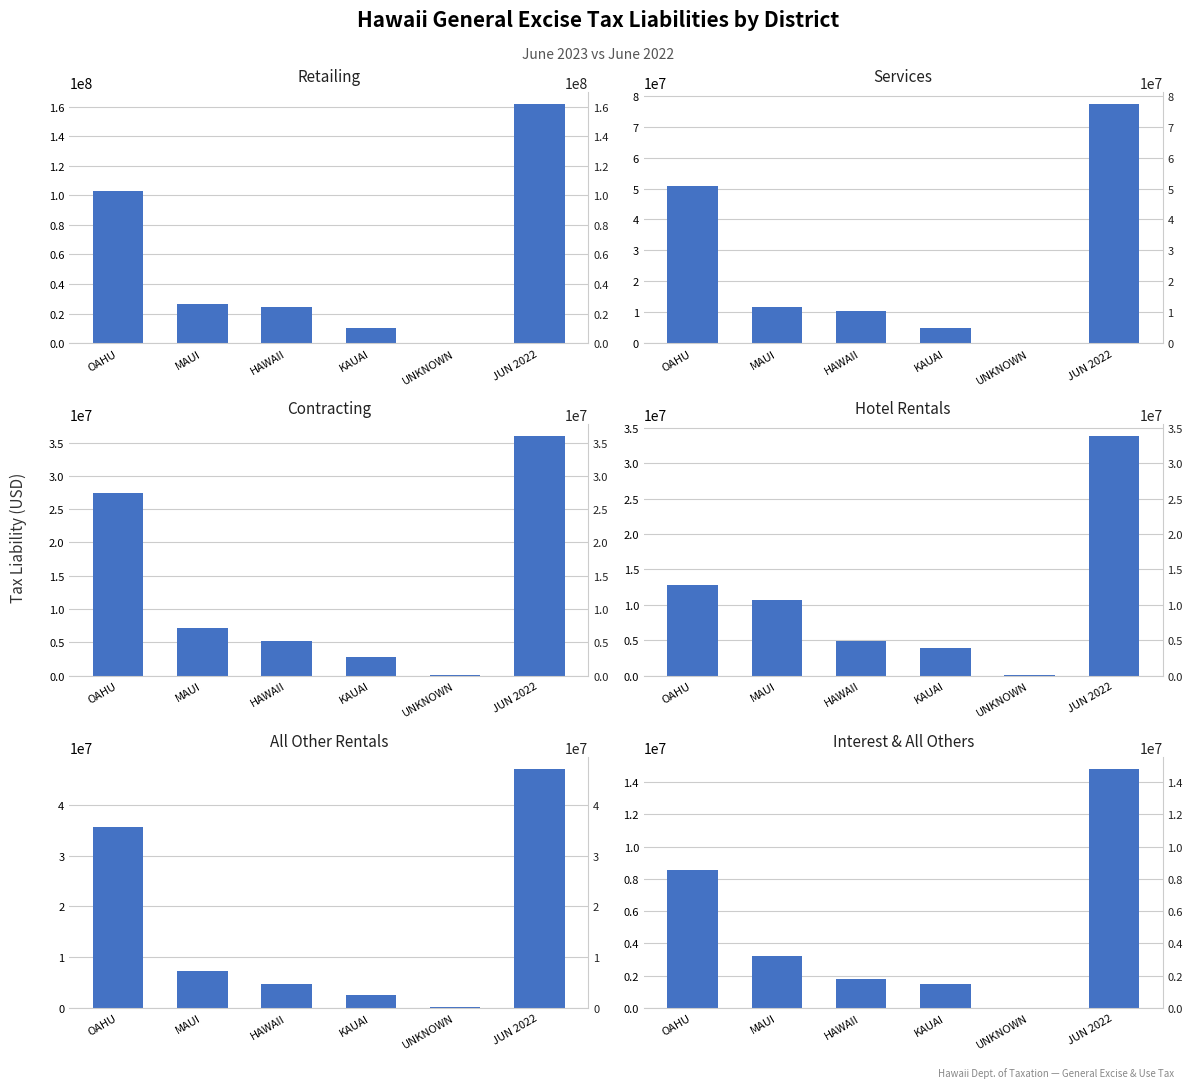

Rank the series at KAUAI from lowest to highest value.

Interest & All Others, All Other Rentals, Contracting, Hotel Rentals, Services, Retailing